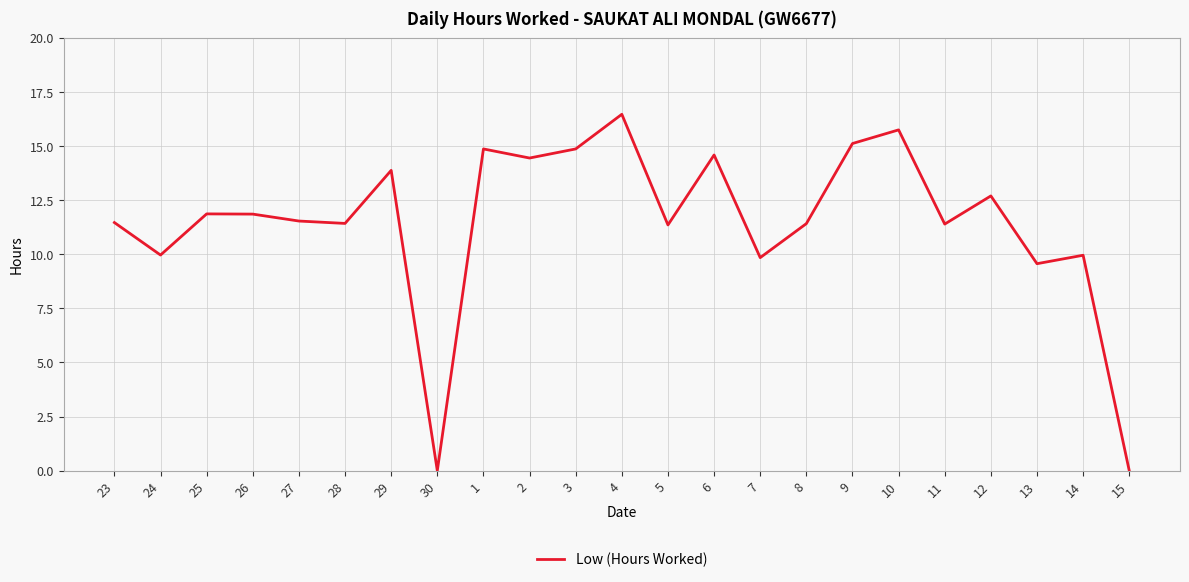

What is the greatest value displayed?

16.5